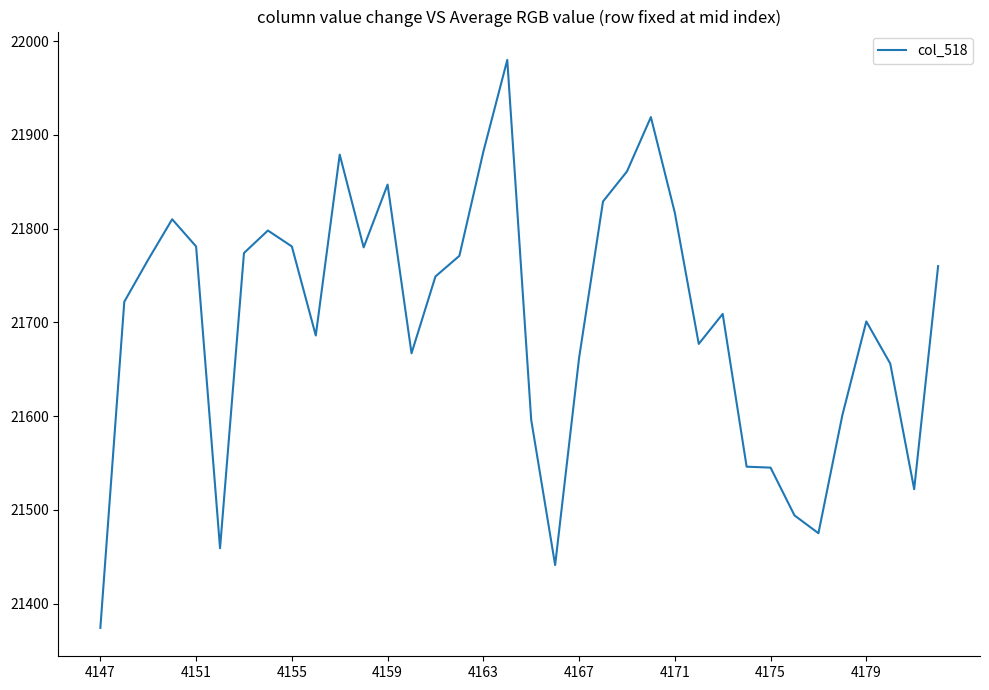

What is the minimum value shown in the chart?

21374